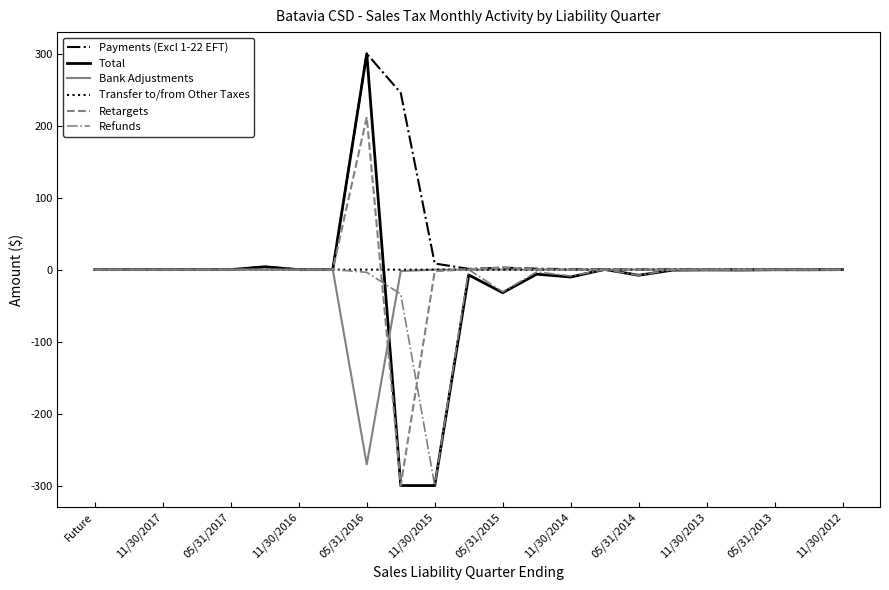

What is the maximum value shown in the chart?

300.0